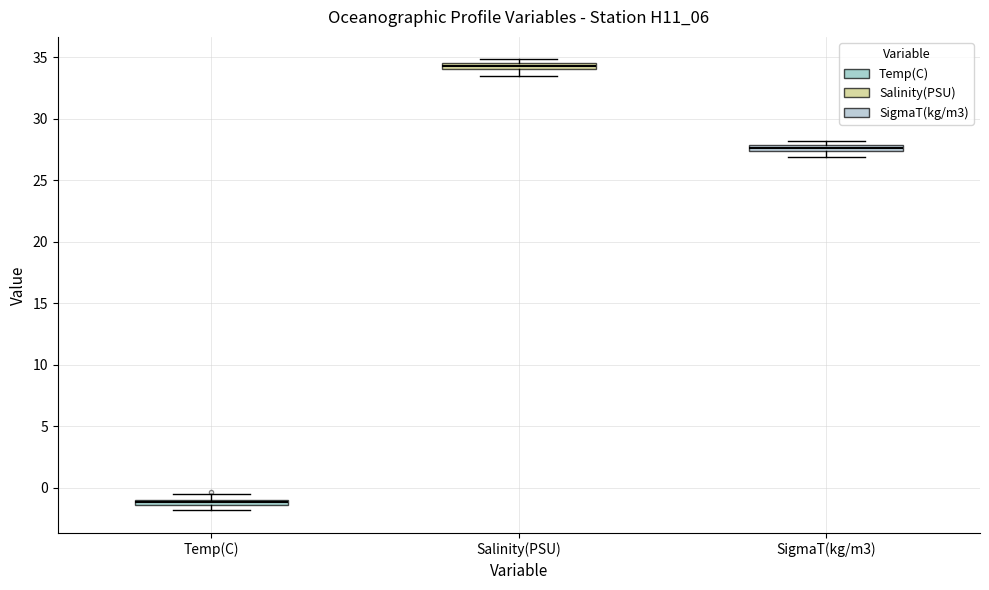

Which box's median line is the highest?

Salinity(PSU)